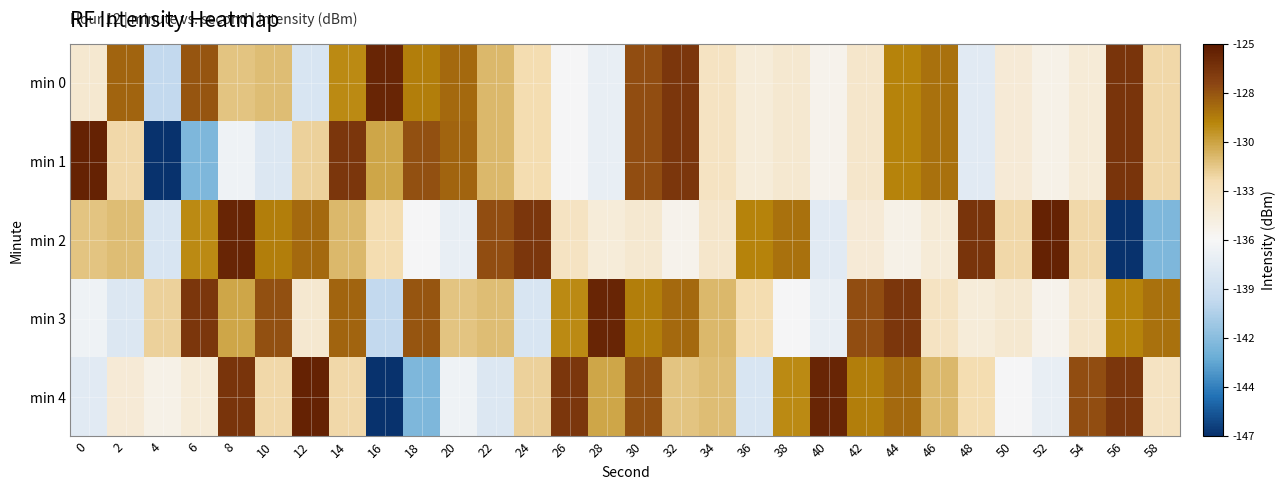

What is the spread (max minus min) of values at 20?

8.6